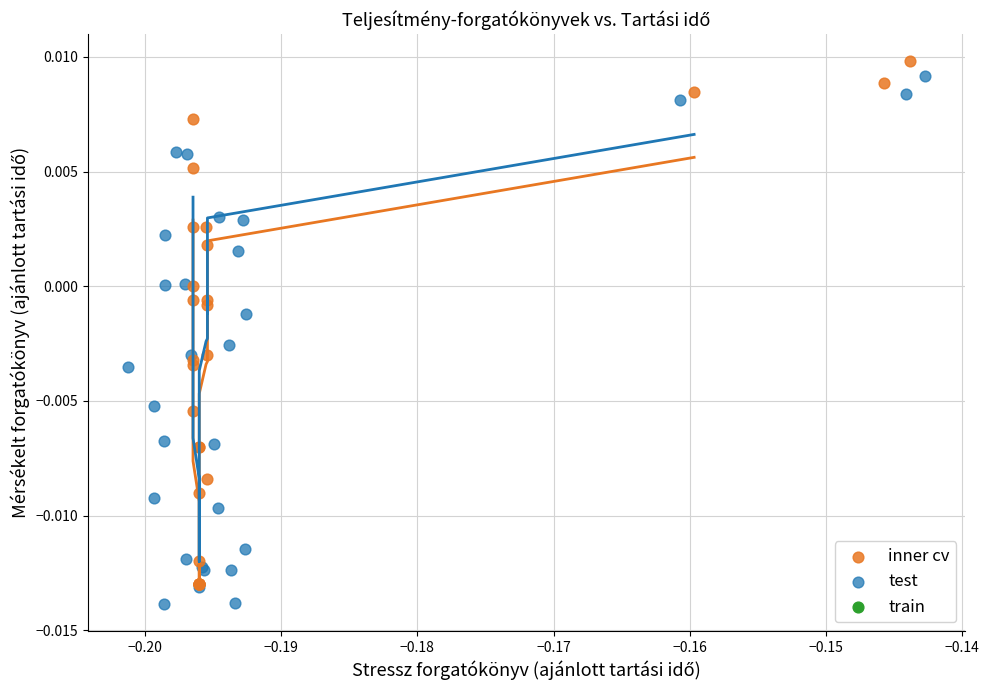

Which series reaches the maximum Y coordinate?

inner cv